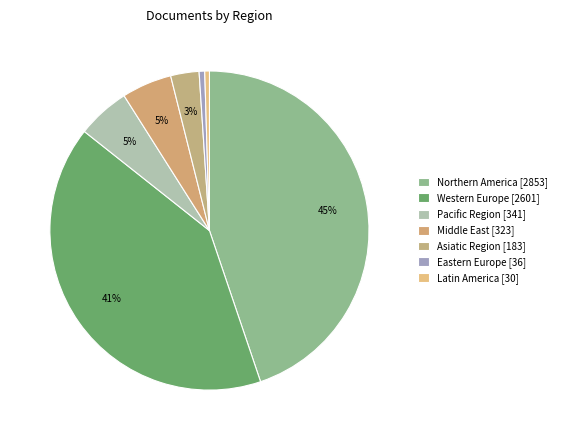

What is the largest slice in the pie chart?

Northern America [2853]